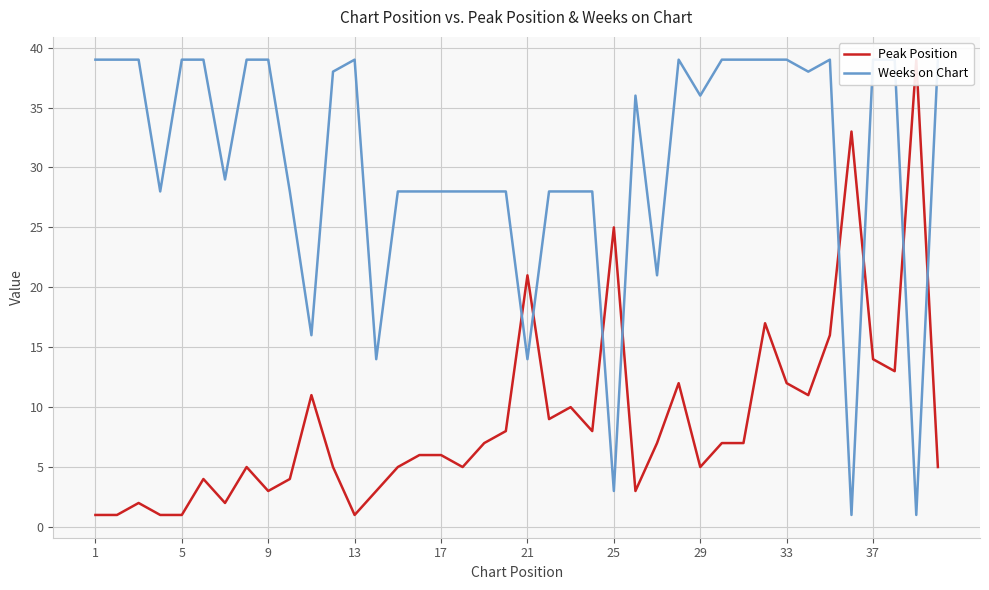

What is the highest value of the Peak Position series?

39